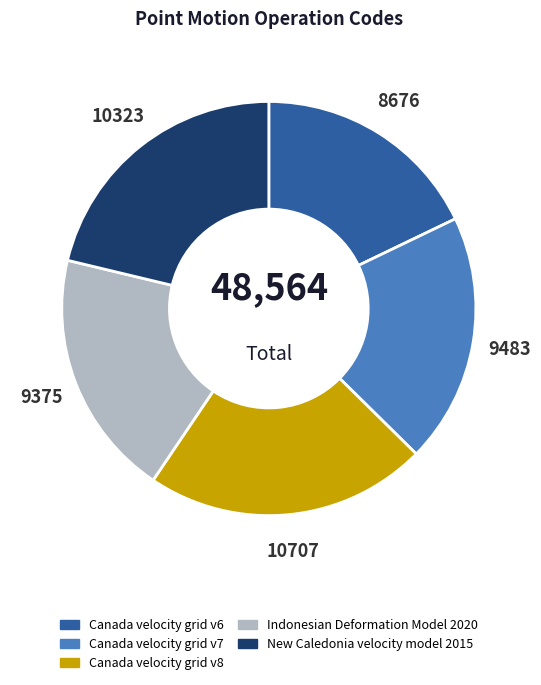

Combined, do Canada velocity grid v7 and Canada velocity grid v6 account for over 50%?

No